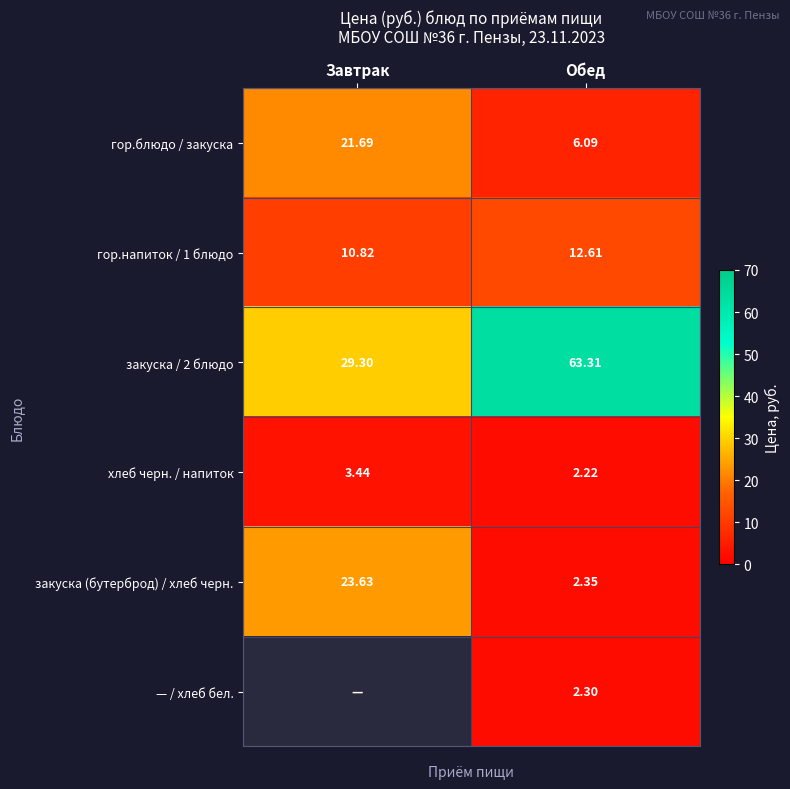

Is the value of гор.напиток / 1 блюдо at Завтрак greater than the value of хлеб черн. / напиток at Обед?

Yes